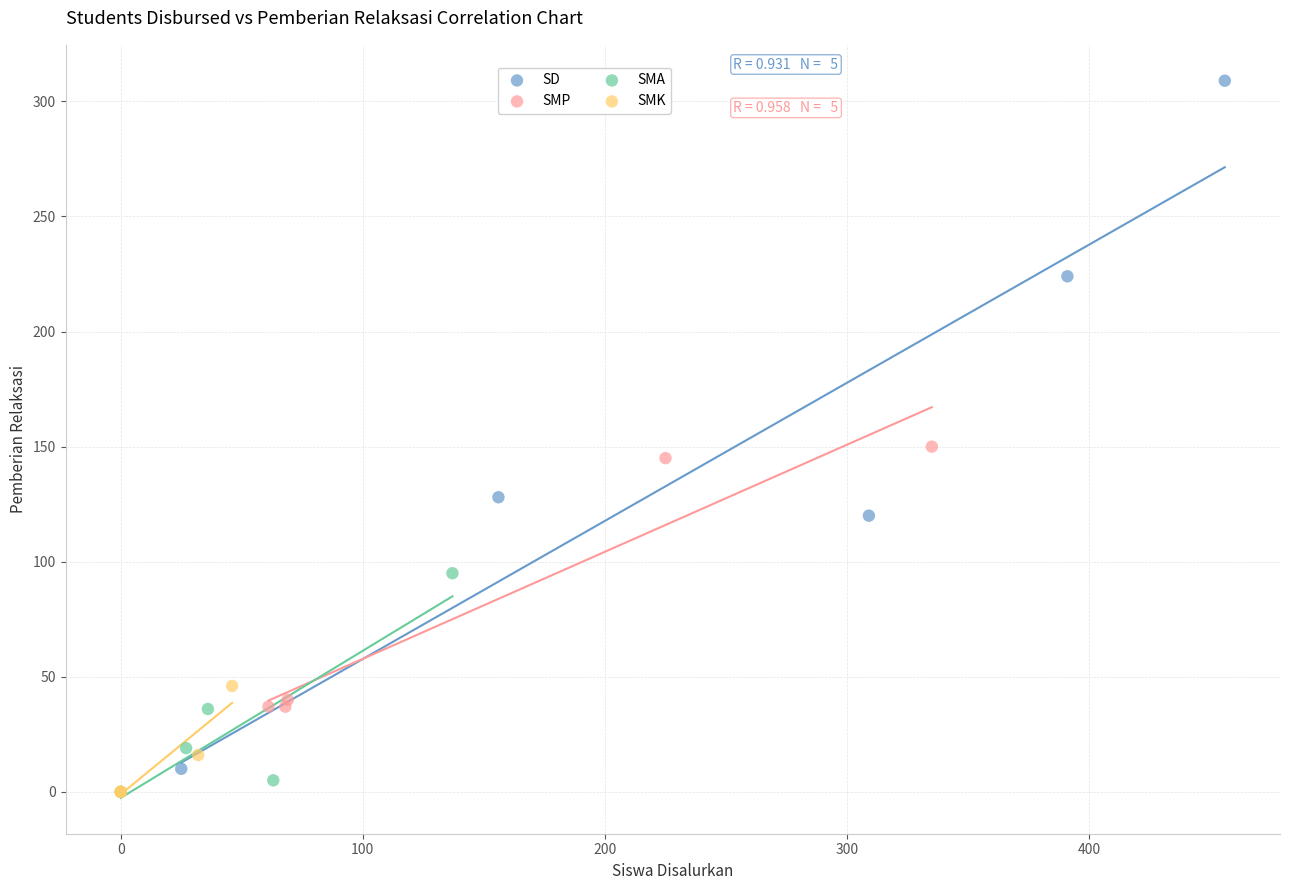

Which series has the widest spread of Y values?

SD